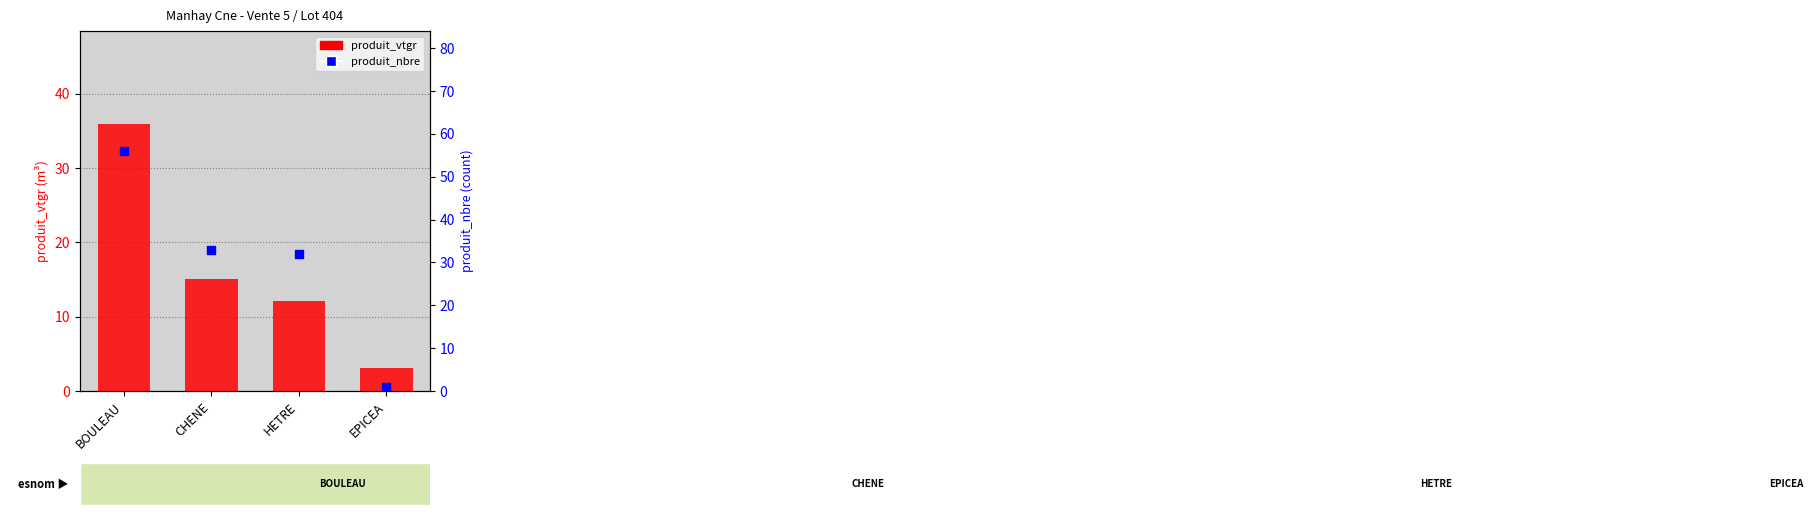

At which category is the sum across all series the highest?

BOULEAU